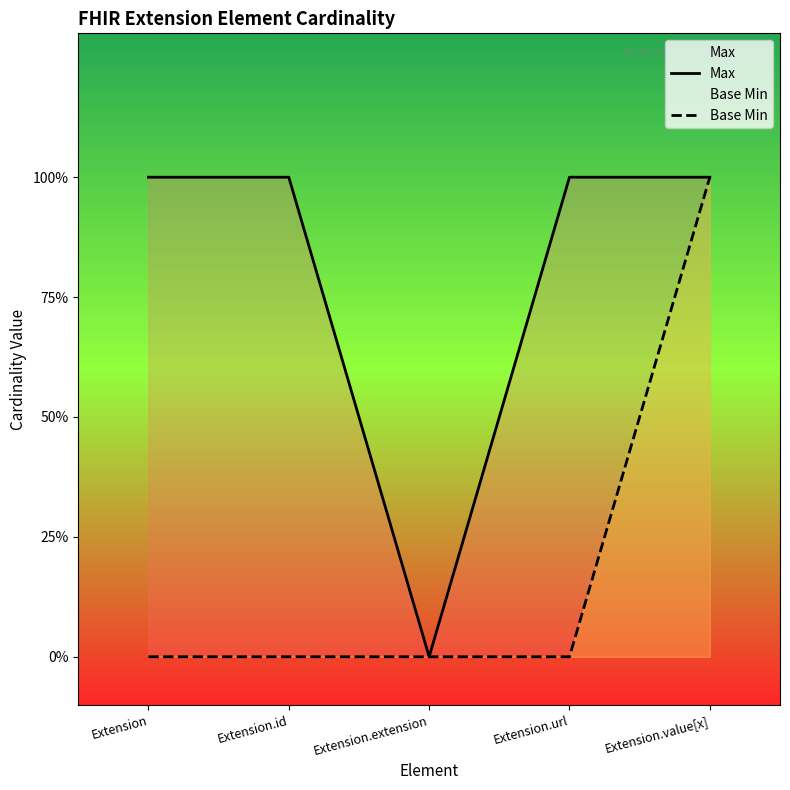

The value of Max at Extension.value[x] is 1. True or false?

True